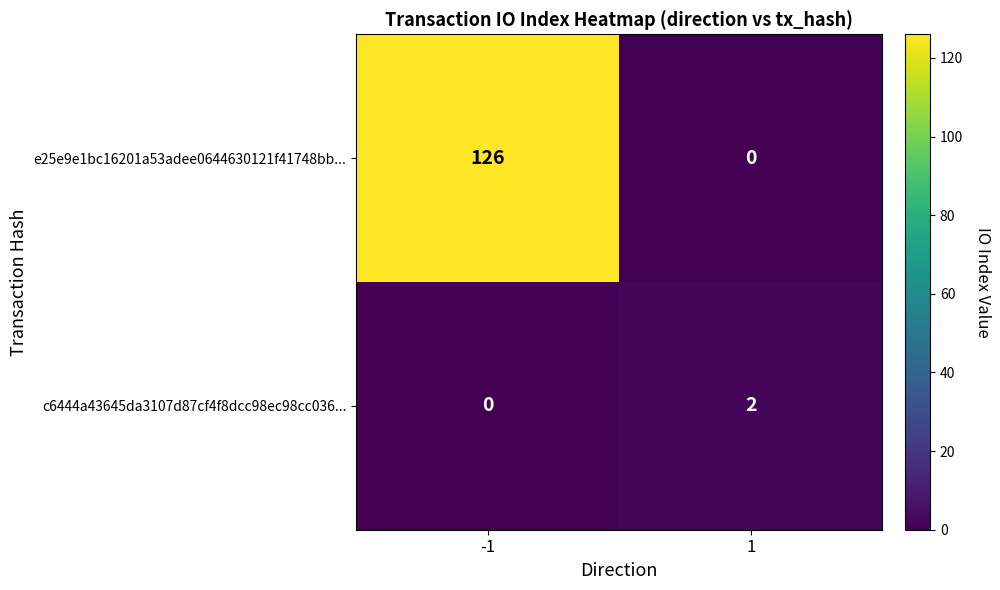

True or false: e25e9e1bc16201a53adee0644630121f41748bb... has a value of 126 at -1.

True